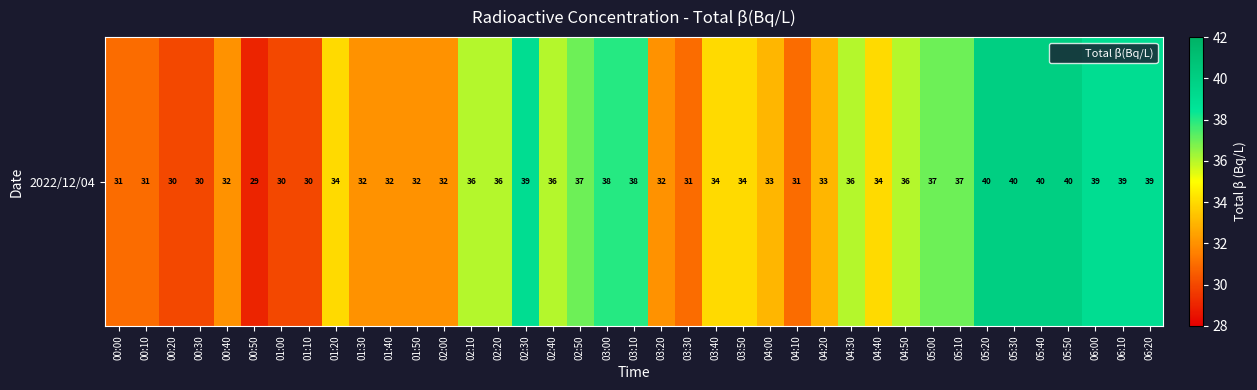

What is the ratio of the value at 03:40 to the value at 04:30?

0.9